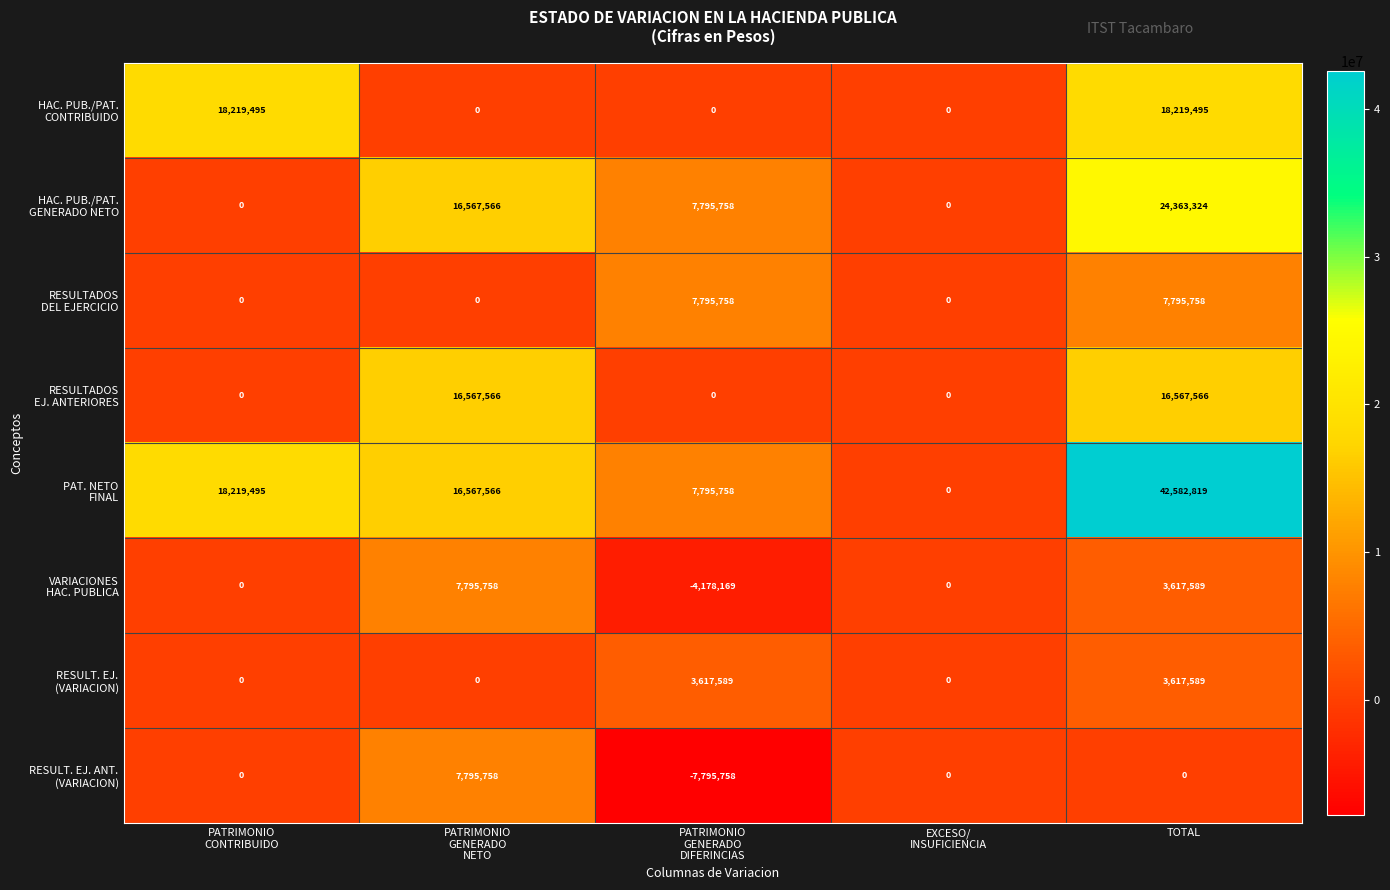

Count the number of categories in the chart.

5